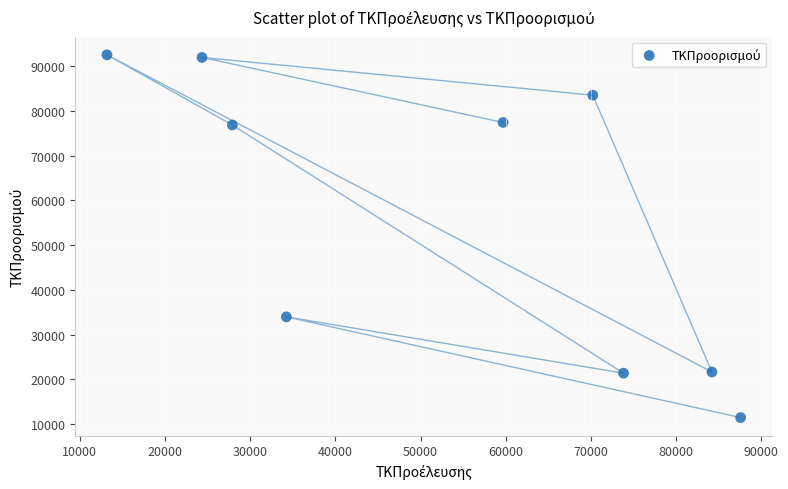

What Y value in the scatter plot is closest to 51994?

33975